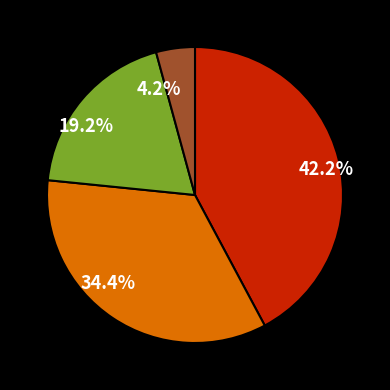

What is the ratio of the value at 19.2% to the value at 42.2%?

0.5